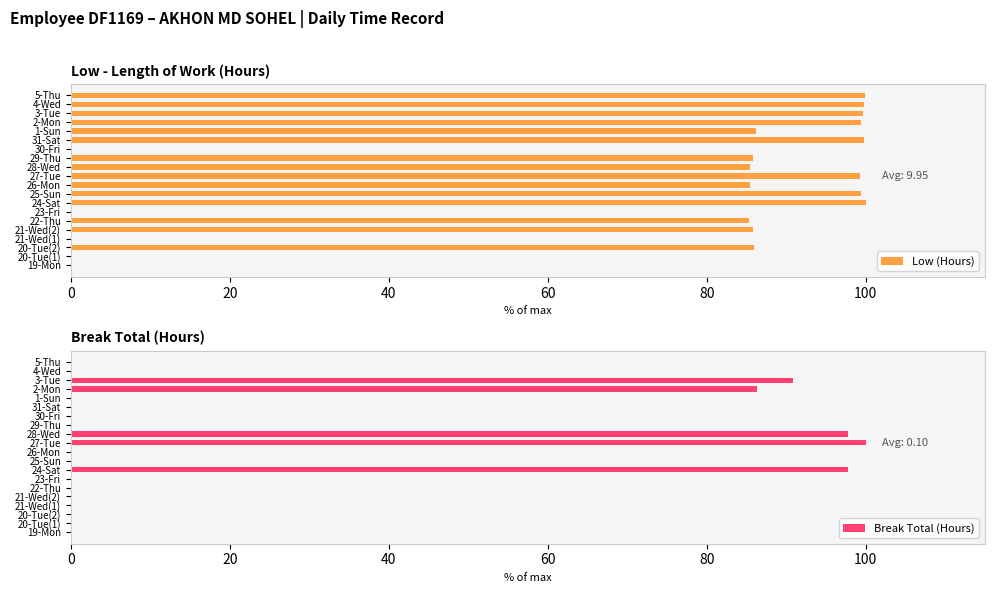

The value of Low (Hours) at 23-Fri is 66.6. True or false?

False